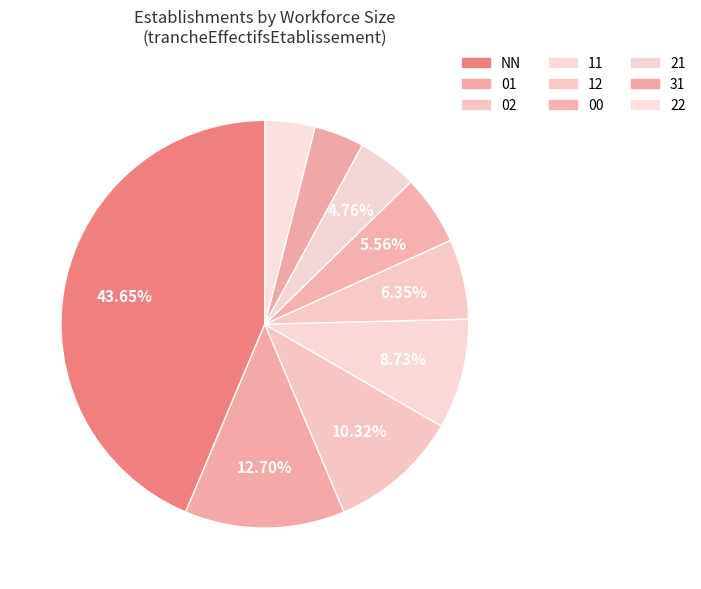

What percentage is the 01 slice, to the nearest percent?

13%